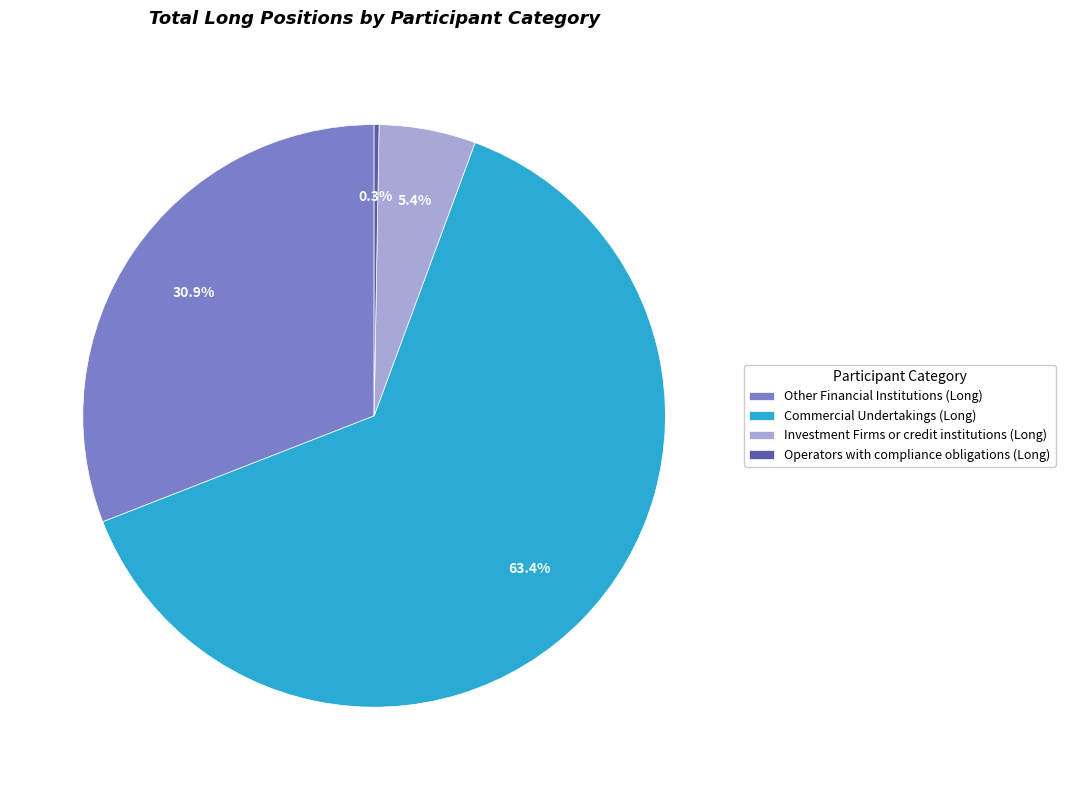

Which has a higher value, Other Financial Institutions (Long) or Investment Firms or credit institutions (Long)?

Other Financial Institutions (Long)